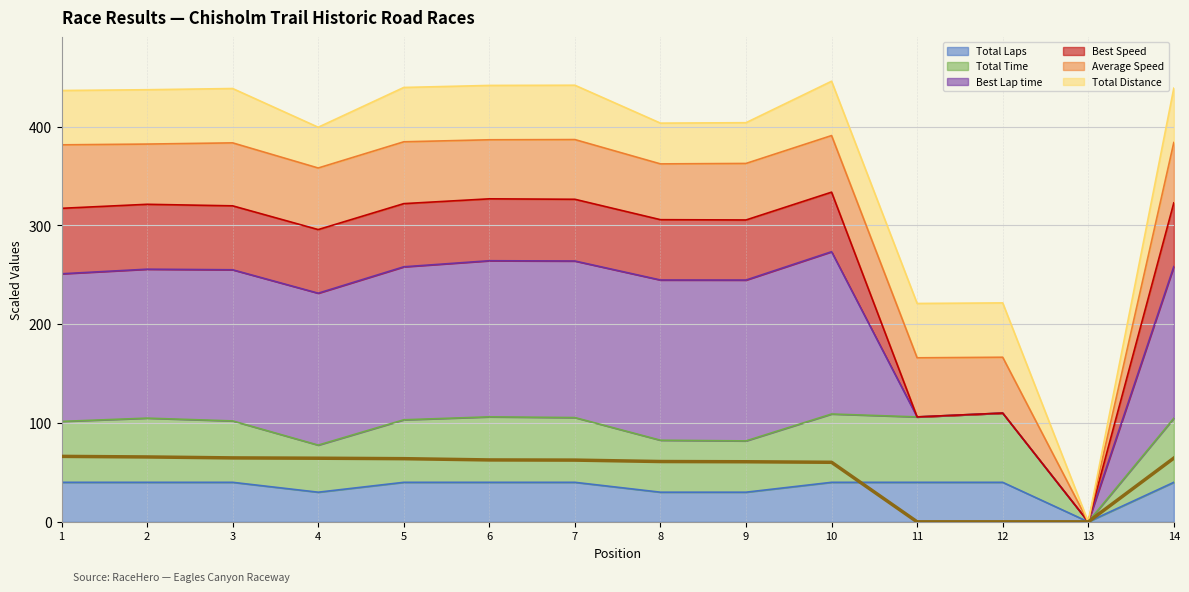

Is it true that Total Time equals 101.6 at 1?

True